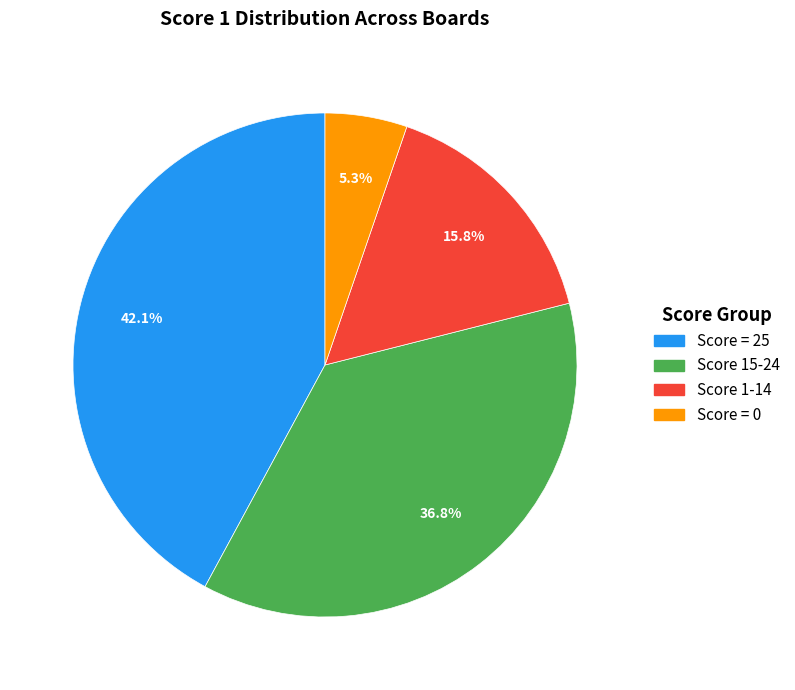

Count the number of slices in the pie.

4